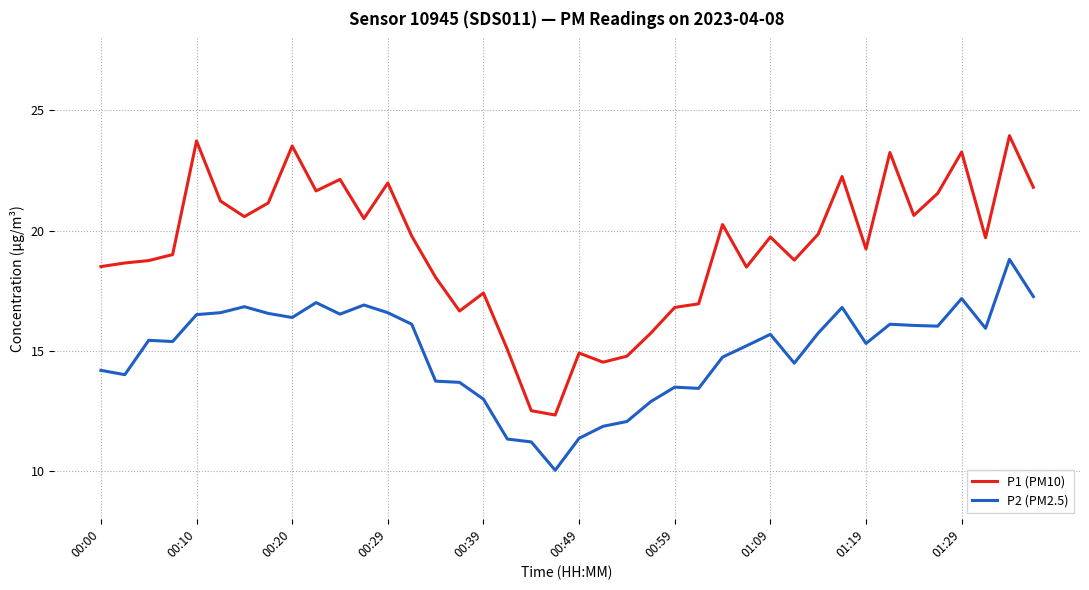

Which series has the largest total across all categories?

P1 (PM10)